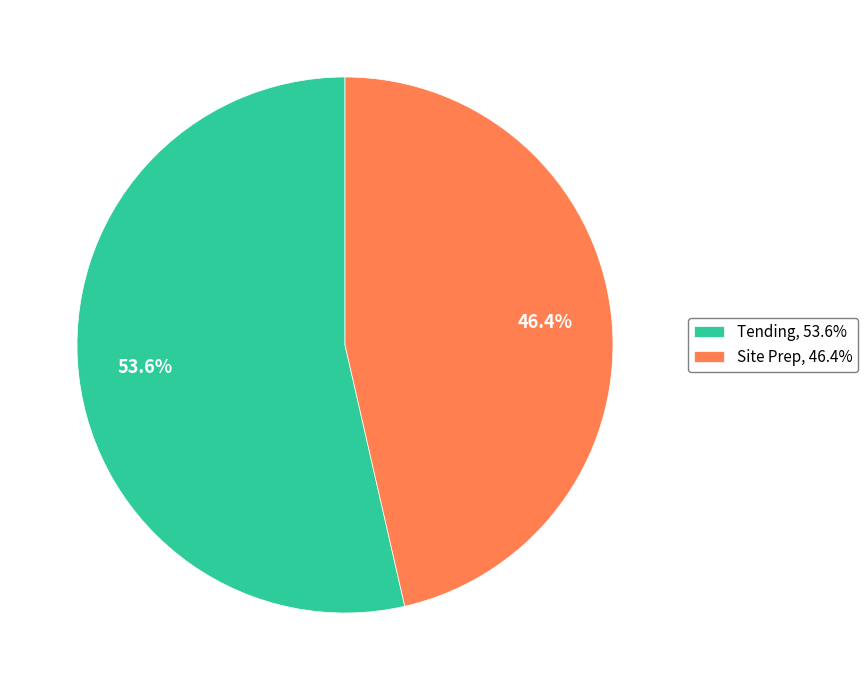

The Tending slice represents 54% of the pie. True or false?

True